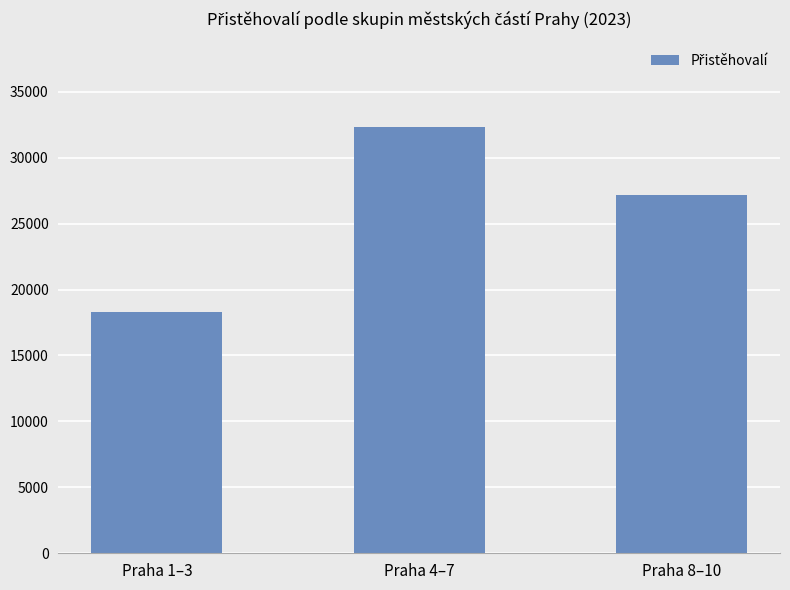

Is it true that the value at Praha 1–3 is 4676?

False